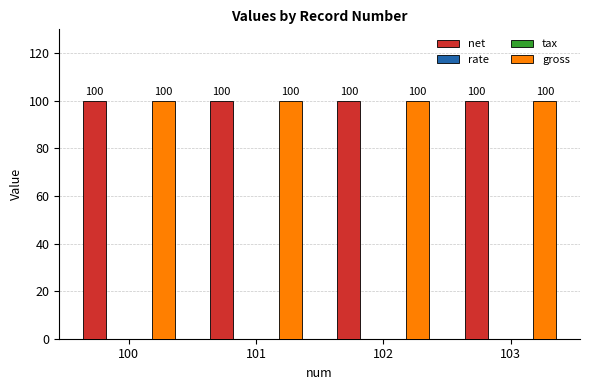

Which label corresponds to the largest value in the chart?

100